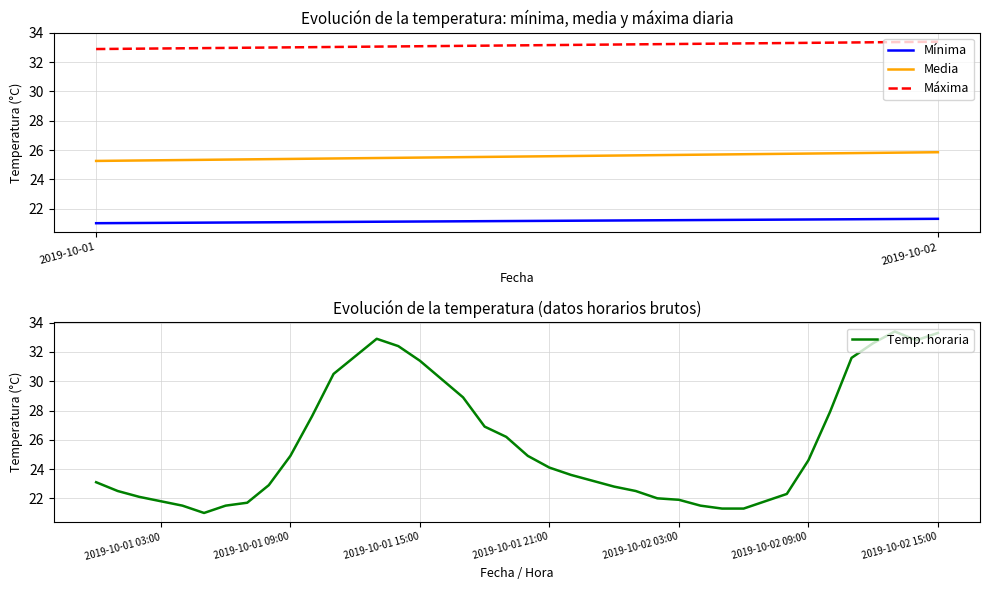

What is the greatest value displayed?

33.4